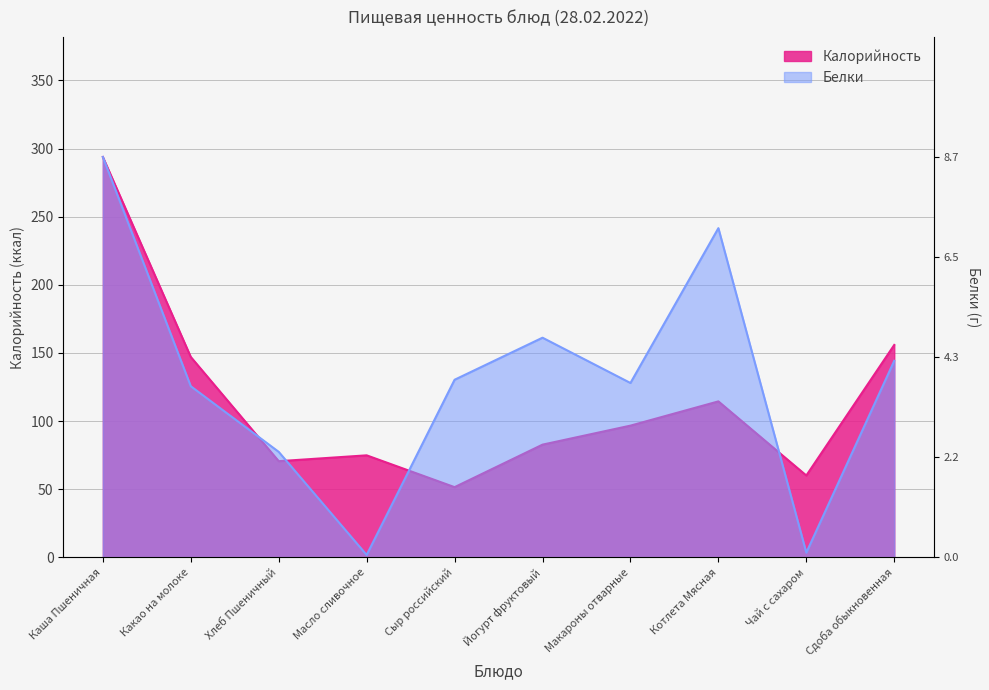

Reading left to right, list all the values displayed in this chart.

Калорийность: Каша Пшеничная=293.8	Какао на молоке=147.0	Хлеб Пшеничный=70.5	Масло сливочное=74.8	Сыр российский=51.5	Йогурт фруктовый=82.7	Макароны отварные=96.6	Котлета Мясная=114.4	Чай с сахаром=60.0	Сдоба обыкновенная=155.8
Белки: Каша Пшеничная=146.9	Какао на молоке=62.8	Хлеб Пшеничный=38.7	Масло сливочное=0.8	Сыр российский=65.1	Йогурт фруктовый=80.6	Макароны отварные=64.0	Котлета Мясная=120.8	Чай с сахаром=1.7	Сдоба обыкновенная=72.1